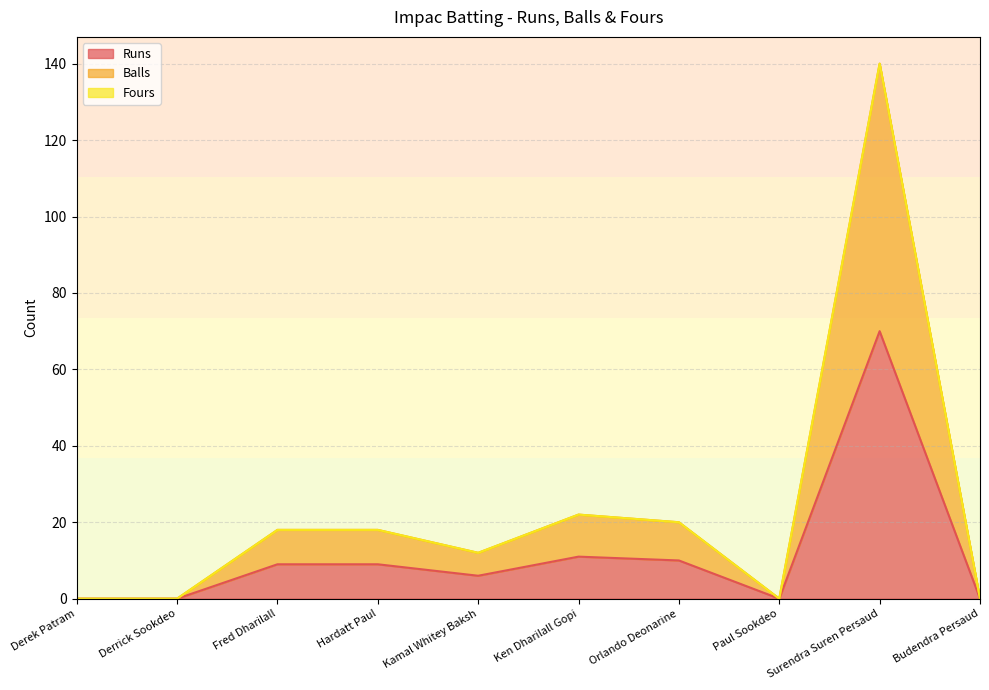

How many interior local peaks does the Runs series have?

2